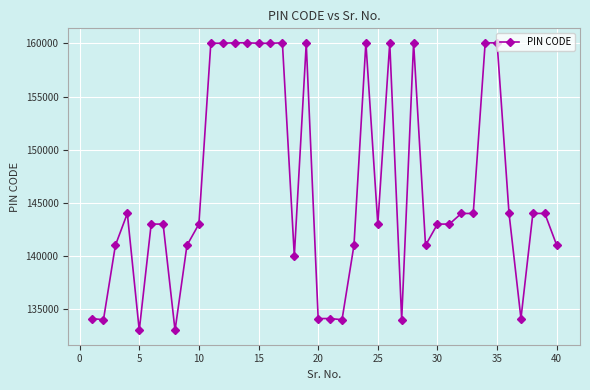

What is the sum of all values?

5852069